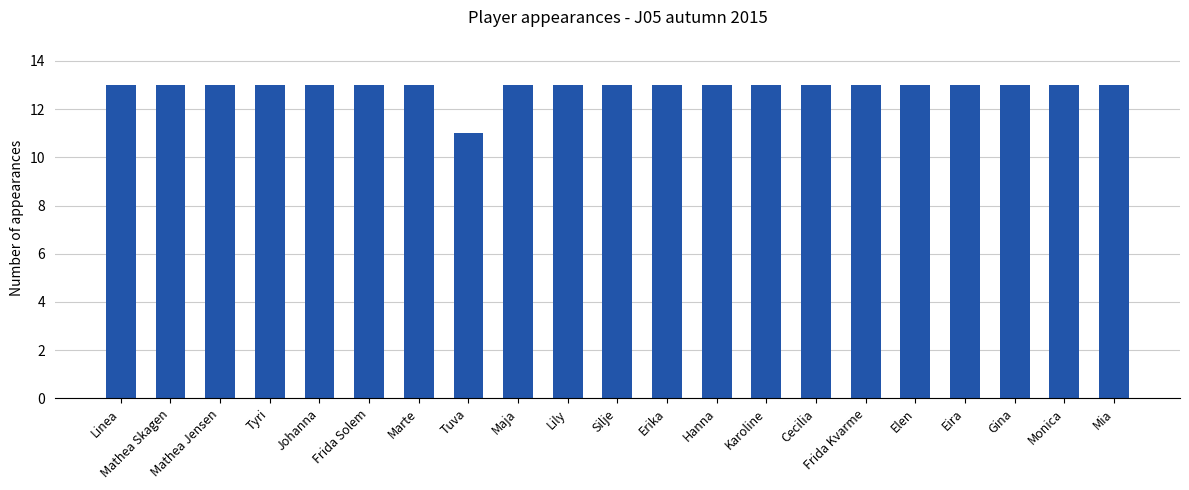

What is the maximum value shown in the chart?

13